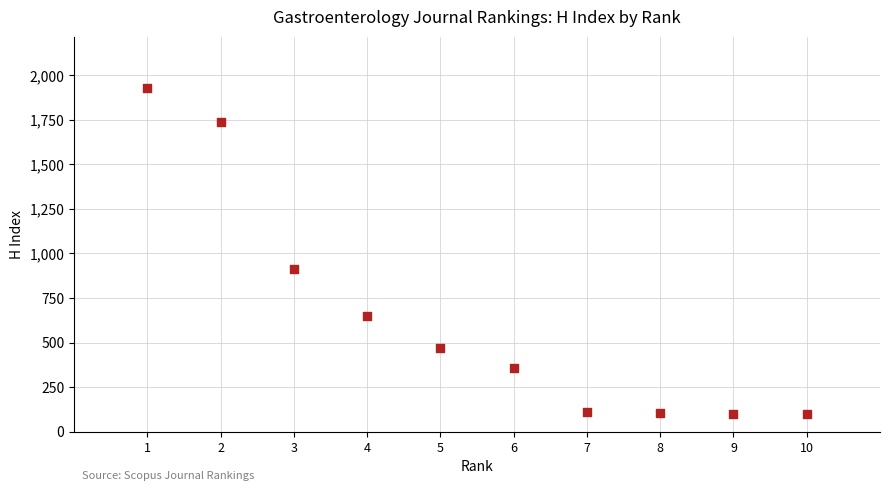

What is the average X value?

6